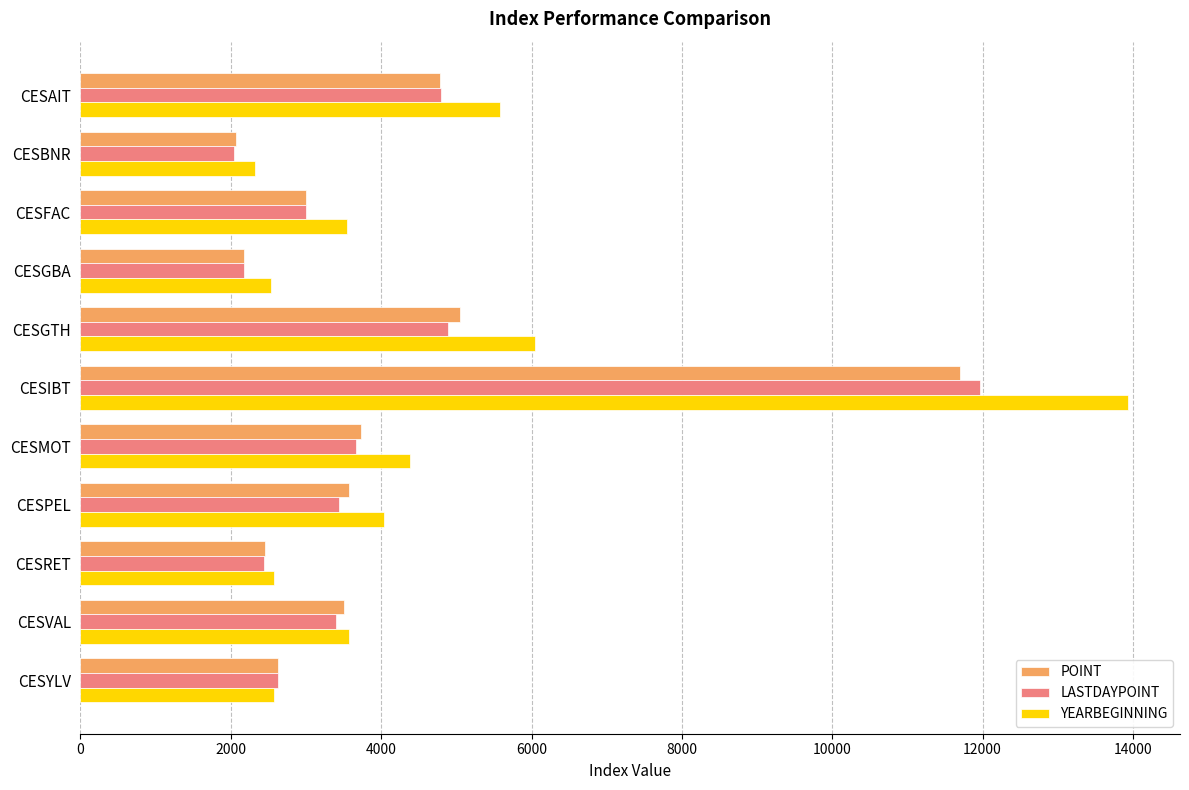

Which series has the widest spread of values?

YEARBEGINNING